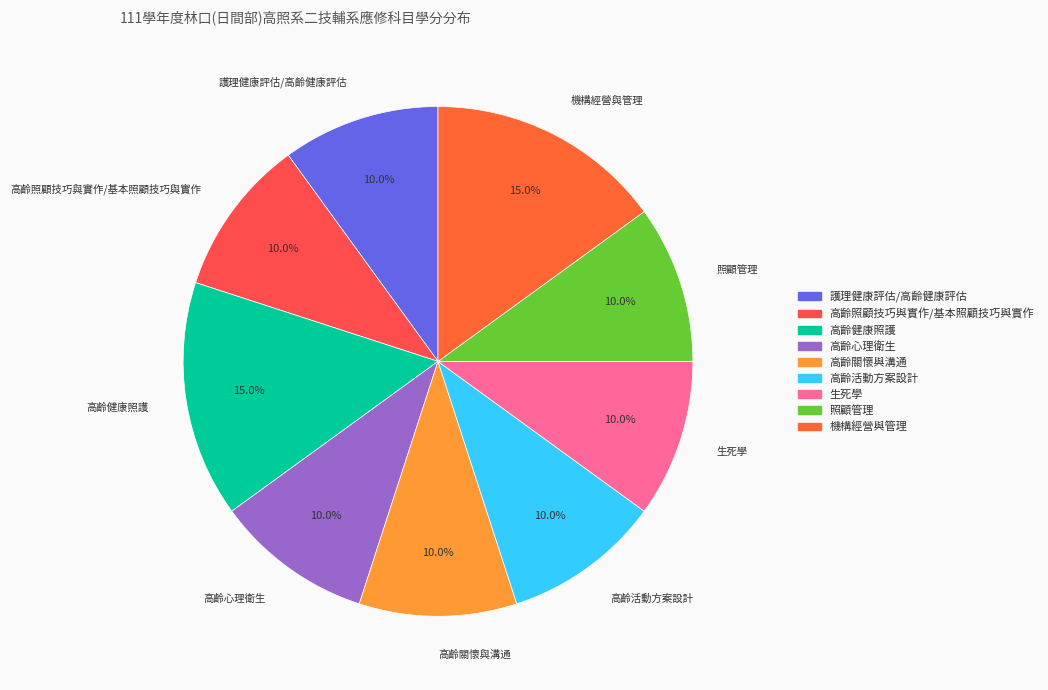

Approximately how many times larger is the value at 高齡心理衛生 compared to 照顧管理?

1.0